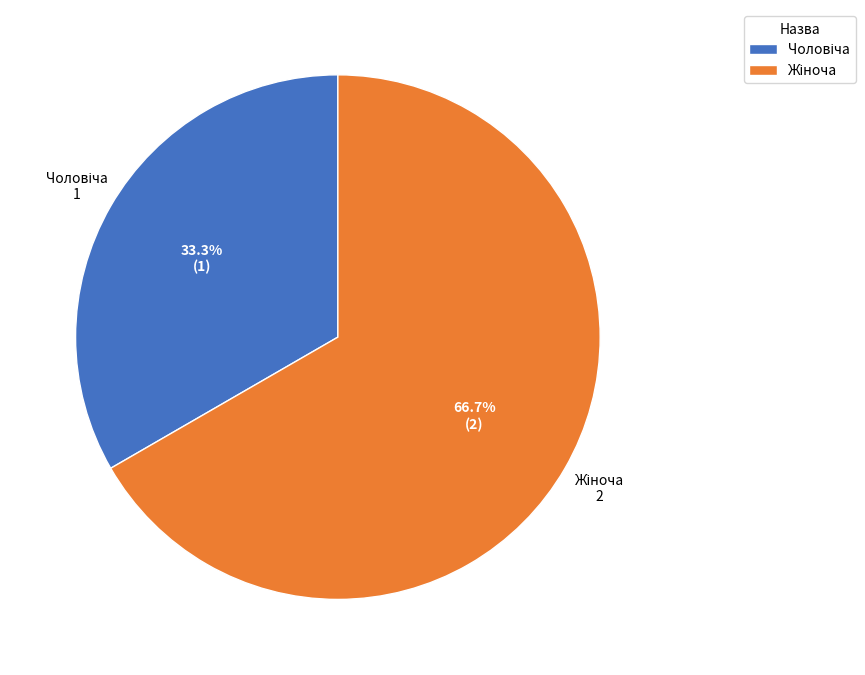

How many slices are in this pie chart?

2